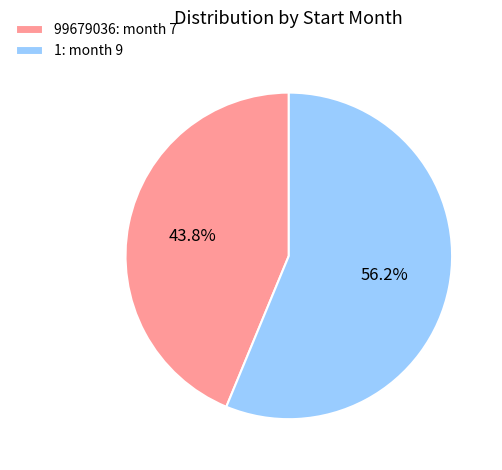

Between 99679036 and 1, which is larger?

1